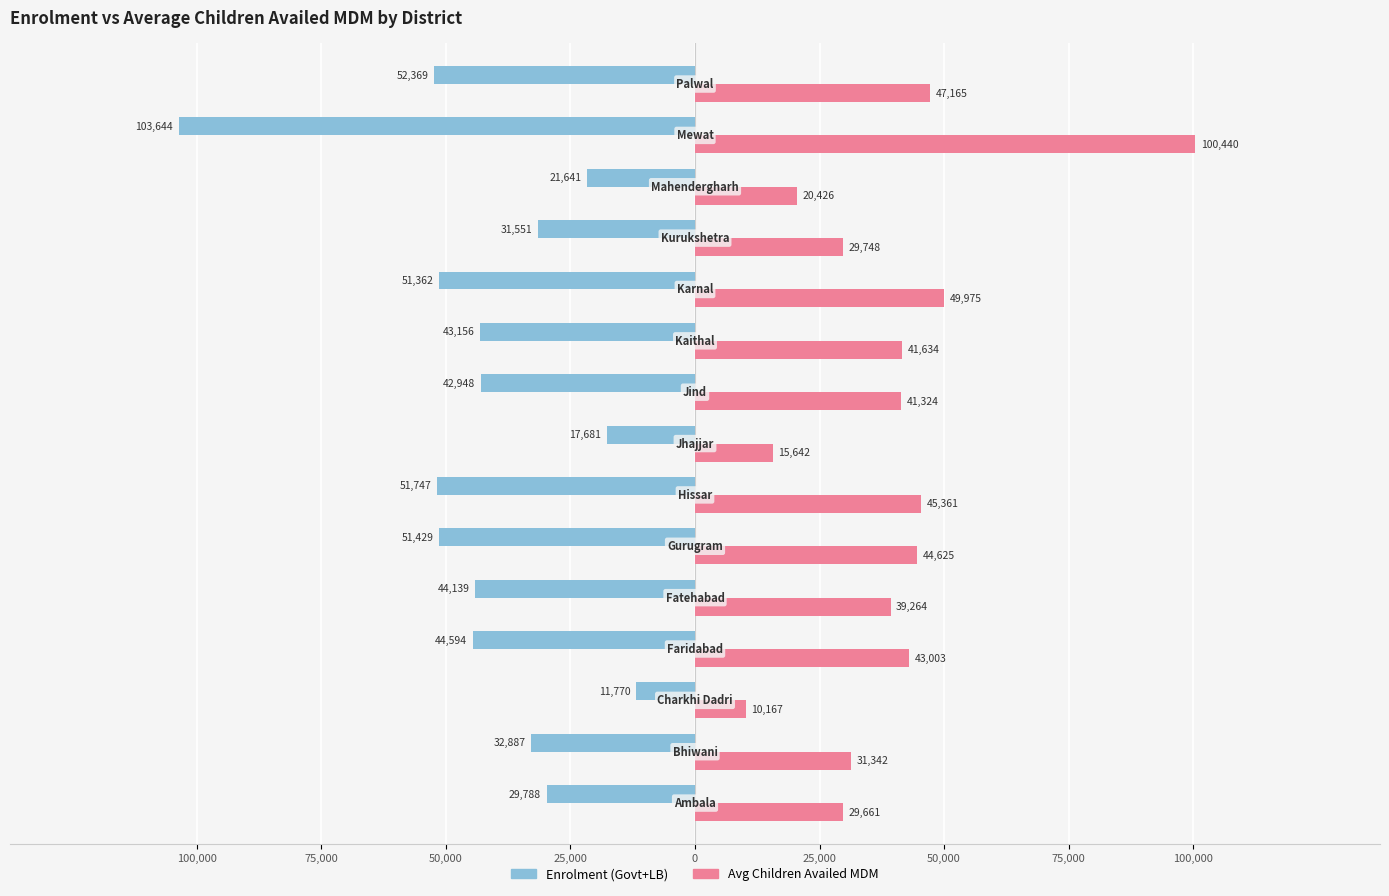

What is the difference between the maximum and minimum values in the Avg Children Availed MDM series?

90273